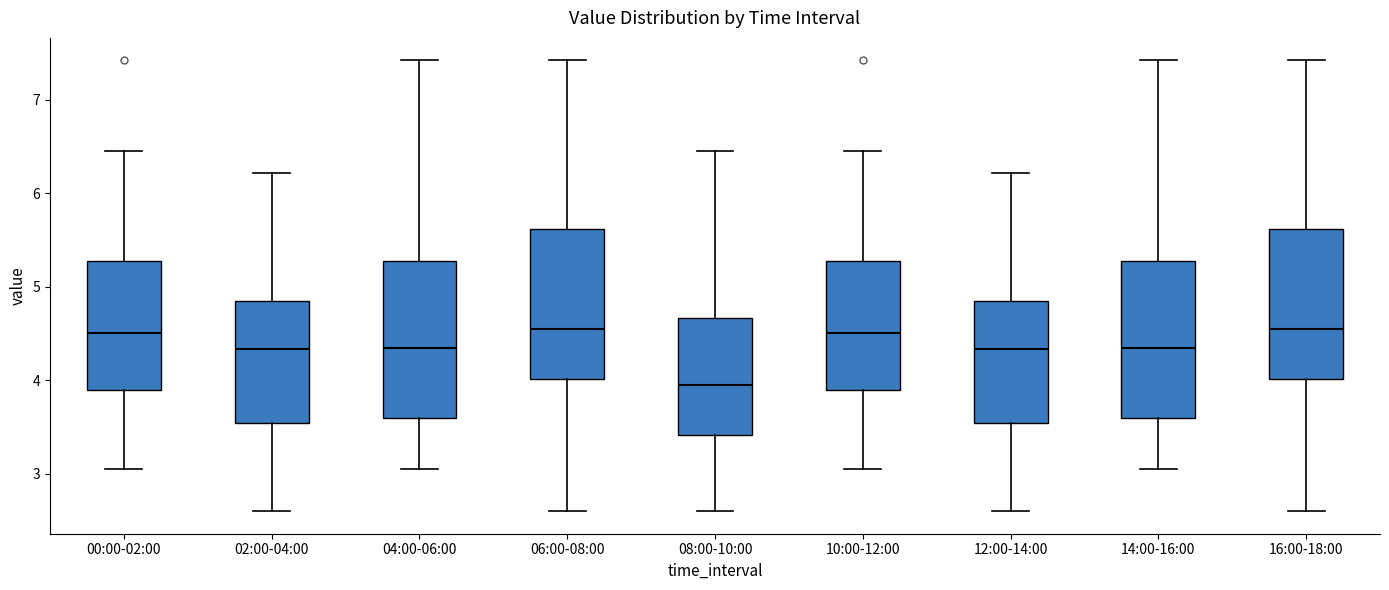

Where does the upper whisker of the box for 10:00-12:00 end on the y-axis? The values are not printed on the chart, so give them approximately, as read against the axis.

6.5